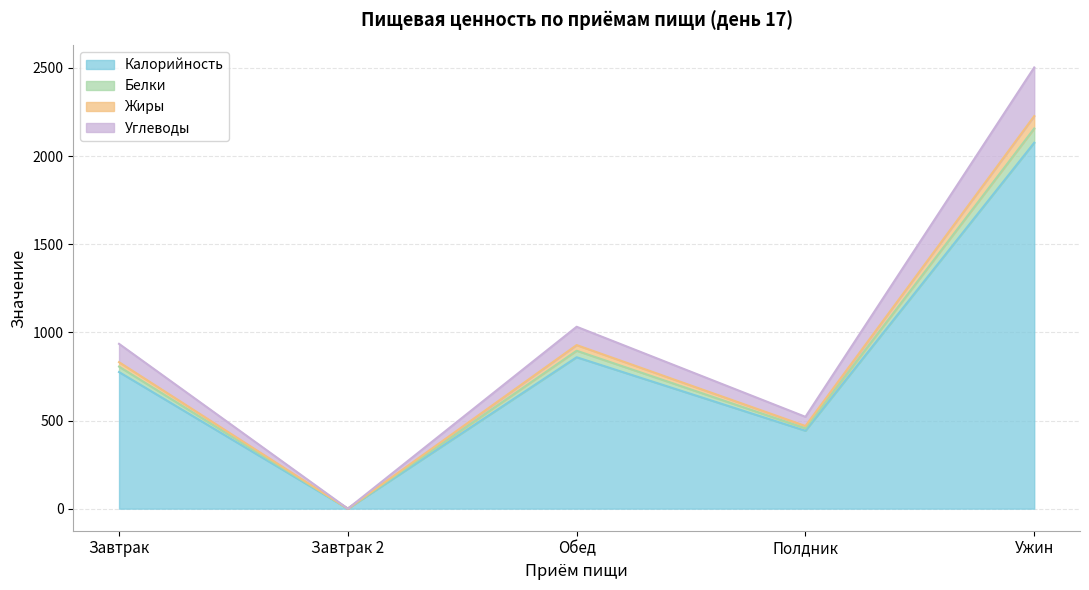

Count the number of categories in the chart.

5